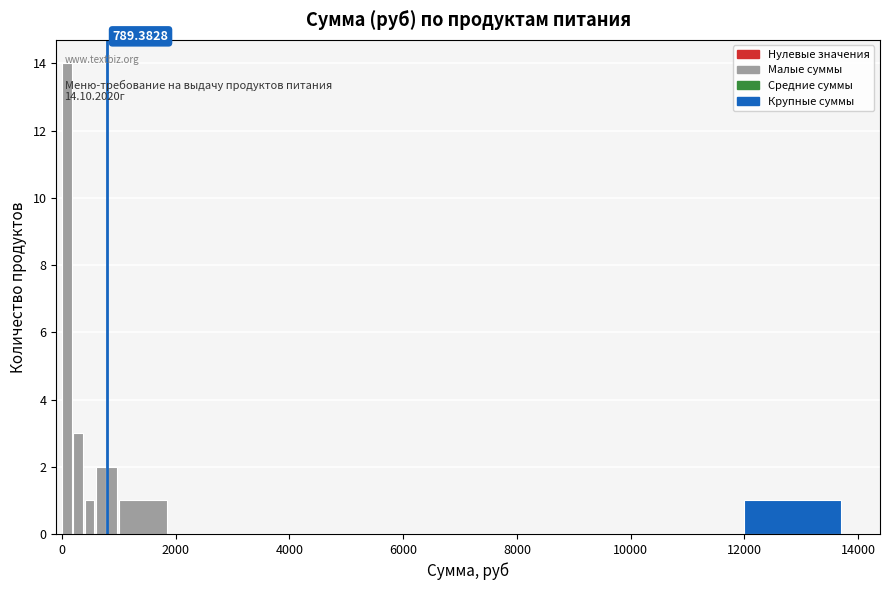

Read against the x-axis, roughly where is the centre of the tallest bar?

0